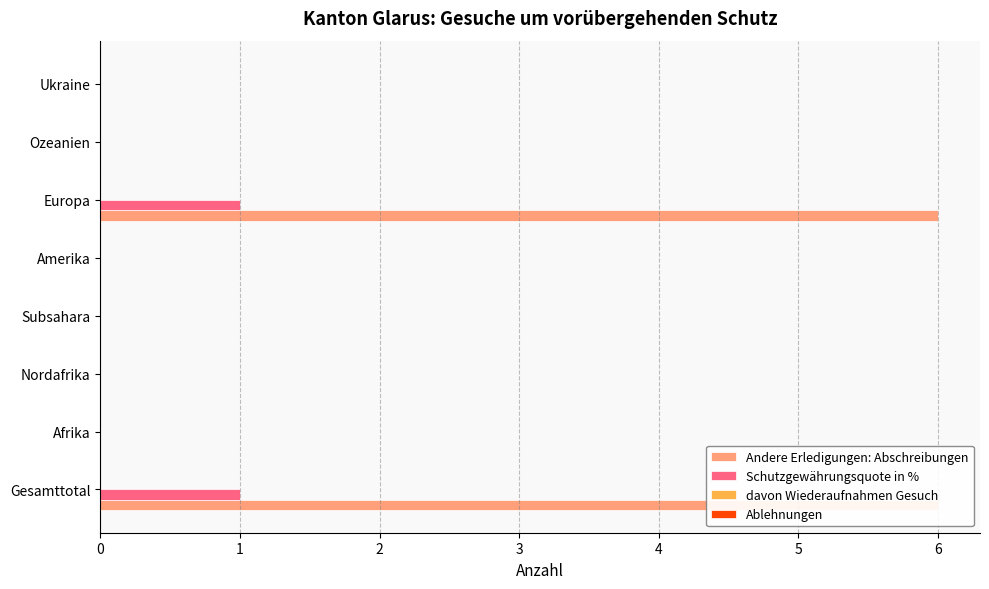

What is the average value of the davon Wiederaufnahmen Gesuch series?

0.2